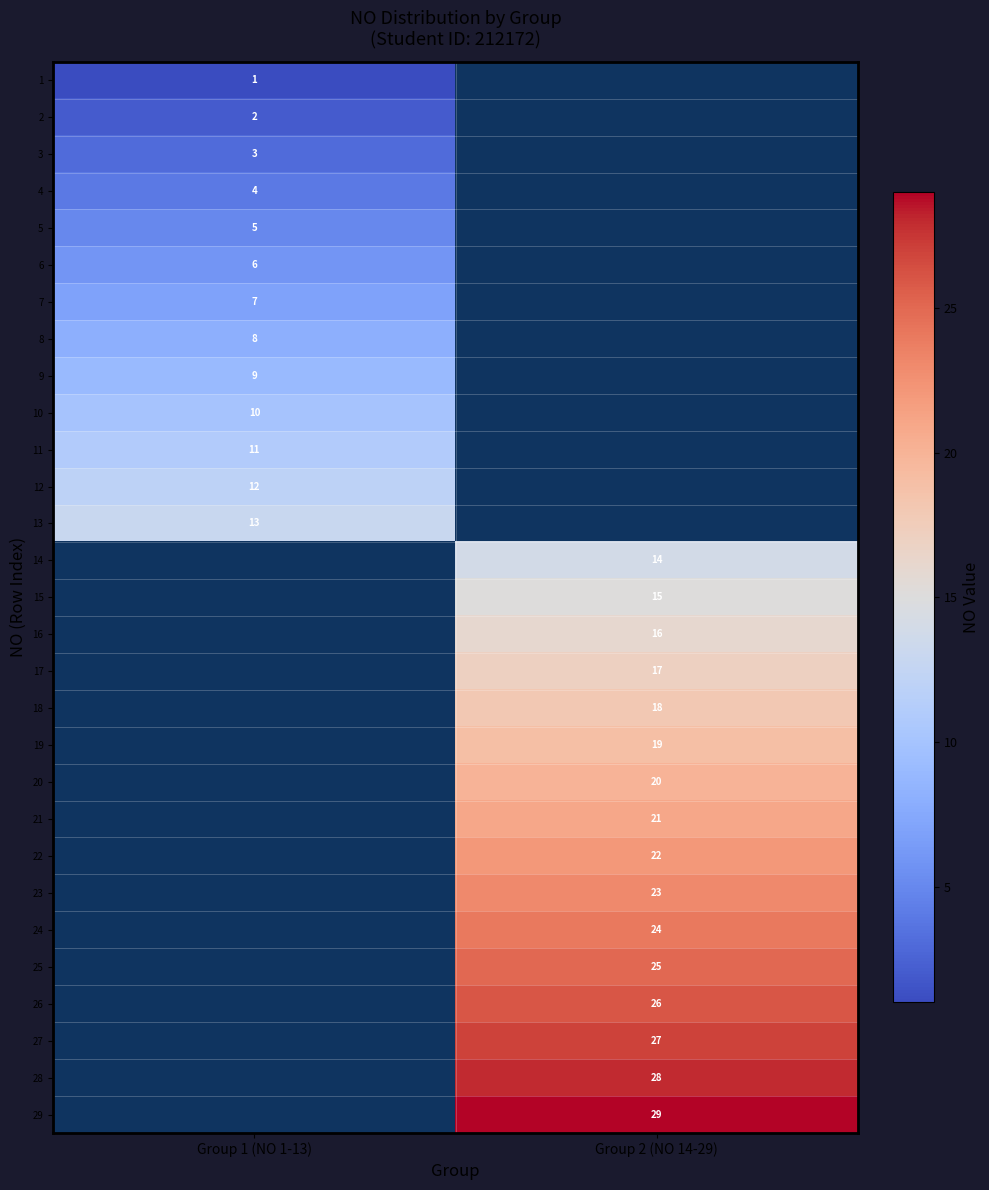

The value of 29 at Group 2 (NO 14-29) is 12. True or false?

False